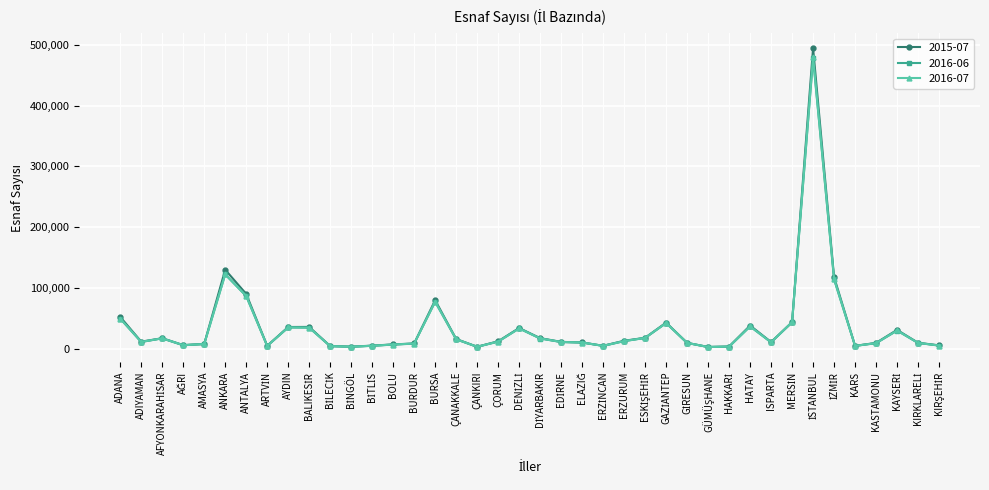

True or false: 2015-07 has a value of 2904 at ÇANKIRI.

True